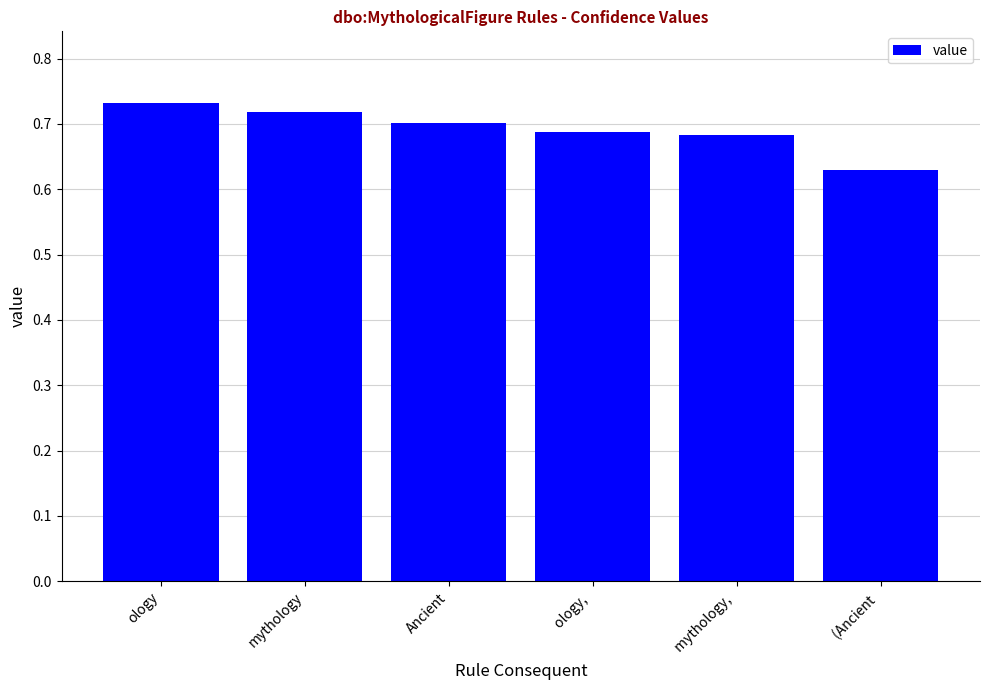

Where is the data nearest to the value 0?

 (Ancient 